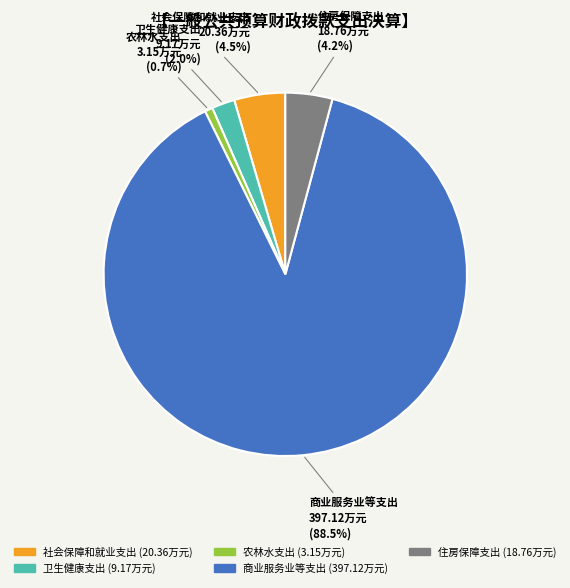

Is there any slice that represents more than half of the pie?

Yes